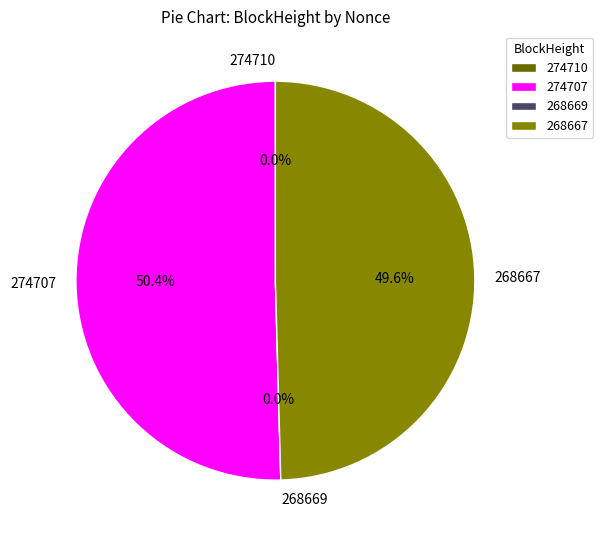

Do 268667 and 274707 together represent more than half of the pie?

Yes